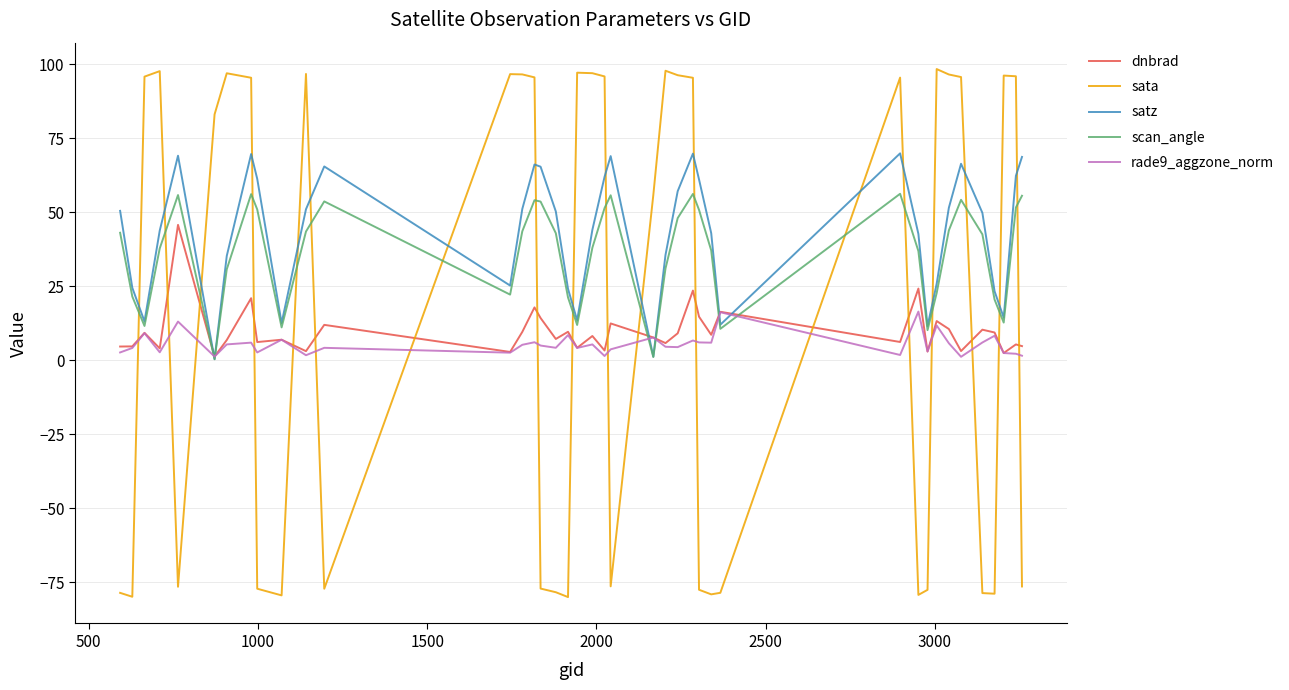

What is the lowest value of the rade9_aggzone_norm series?

1.1